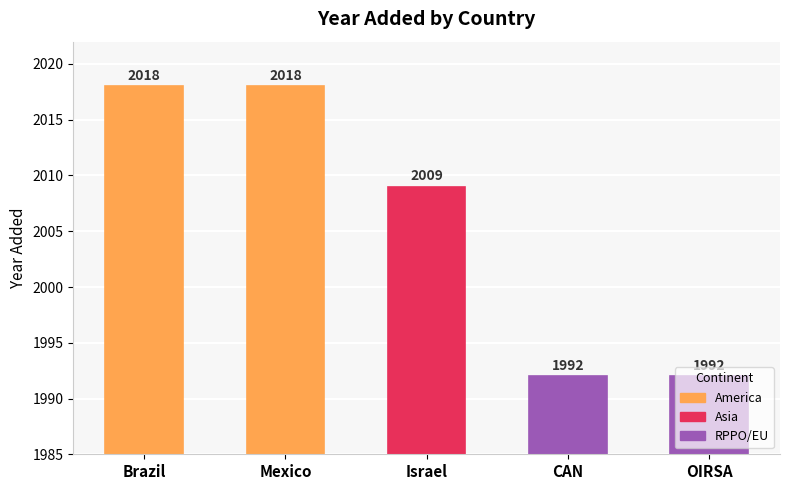

What is the greatest value displayed?

2018